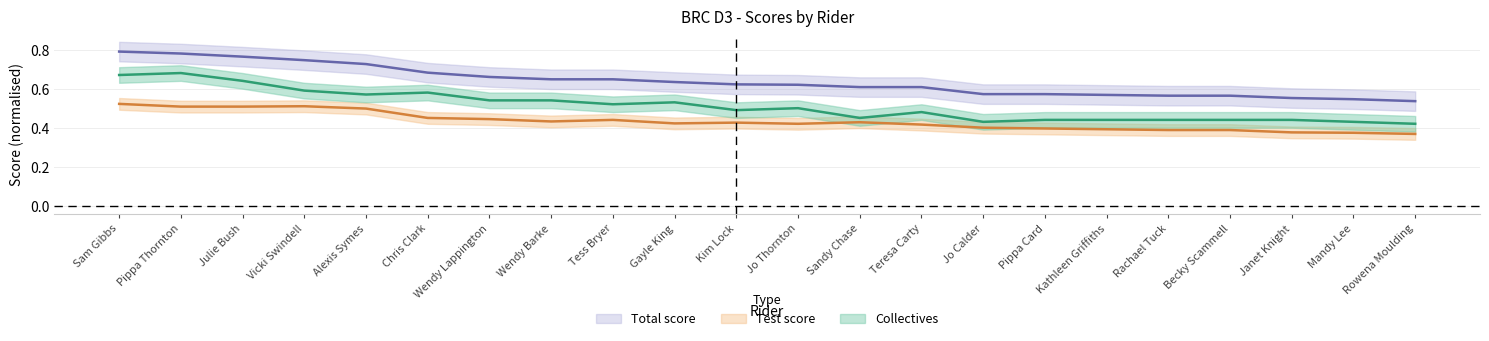

What is the sum of all Total score values?

14.0